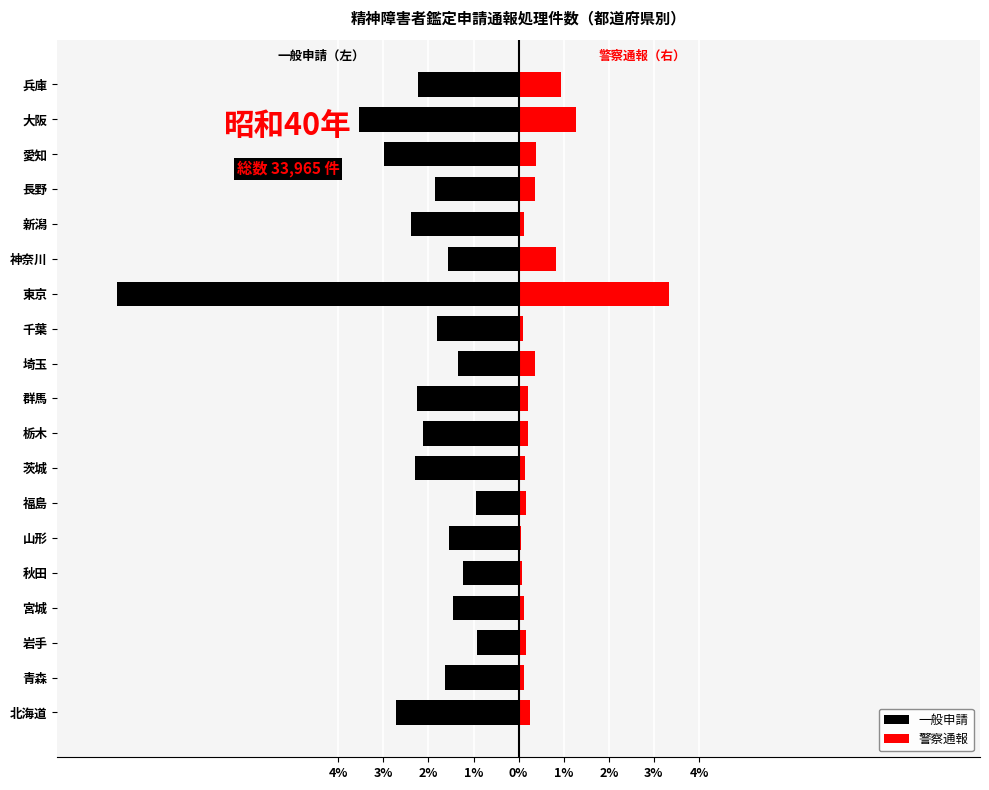

What is the difference between the highest and lowest values at 神奈川?

2.4